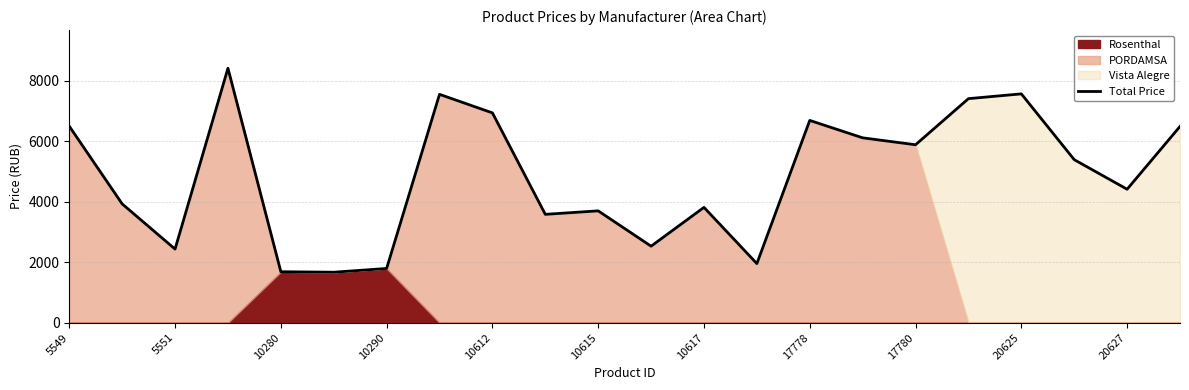

Is it true that Total Price equals 5184.5 at 10615?

False